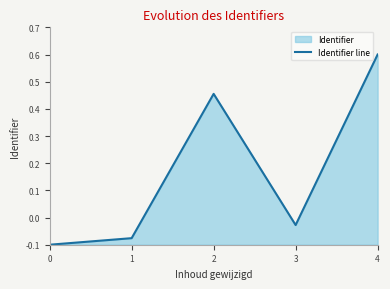

How many series are shown in this chart?

1